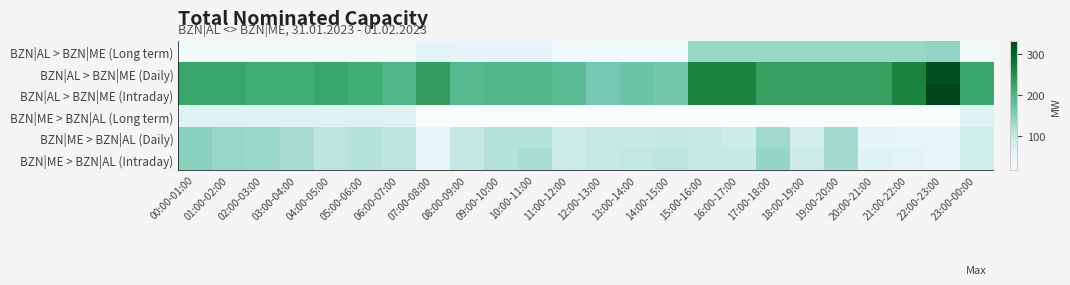

At which category does the chart reach its peak across all series?

22:00-23:00